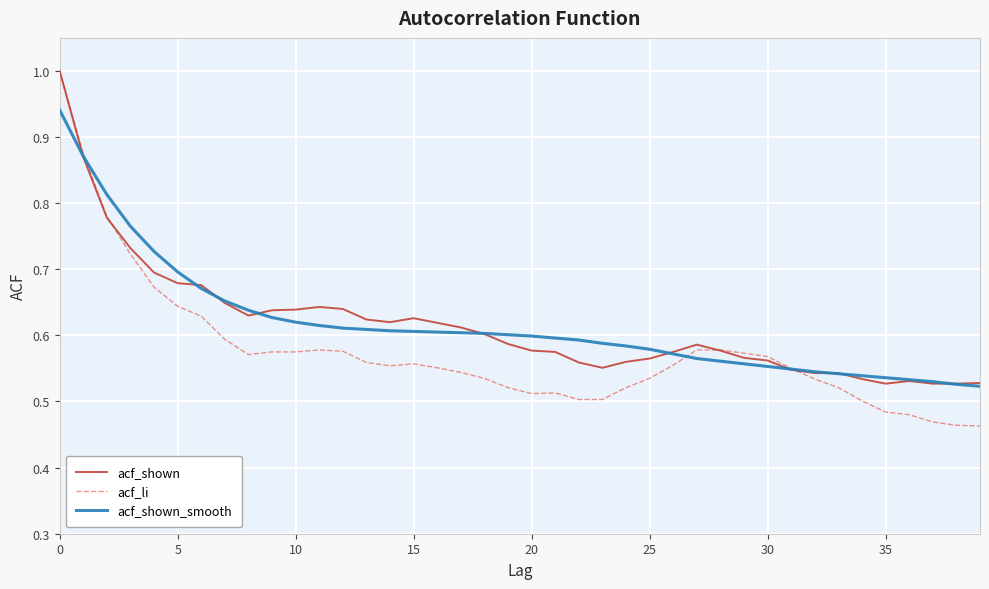

What is the greatest value displayed?

1.0